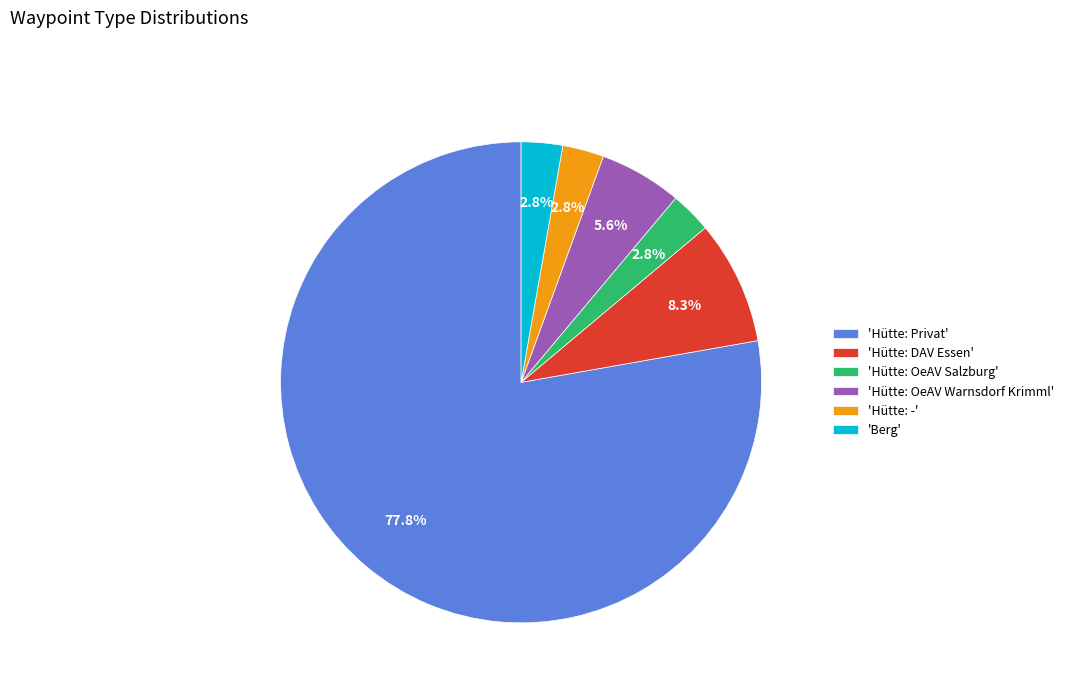

How much of the chart is everything except 'Hütte: -'?

97.2%